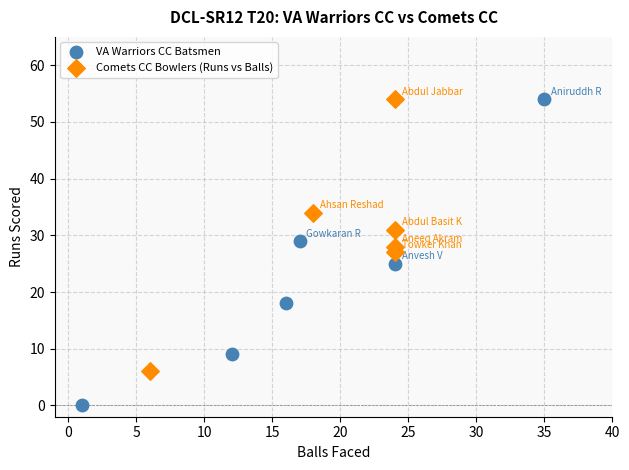

What are all the series names shown in the legend?

VA Warriors CC Batsmen, Comets CC Bowlers (Runs vs Balls)